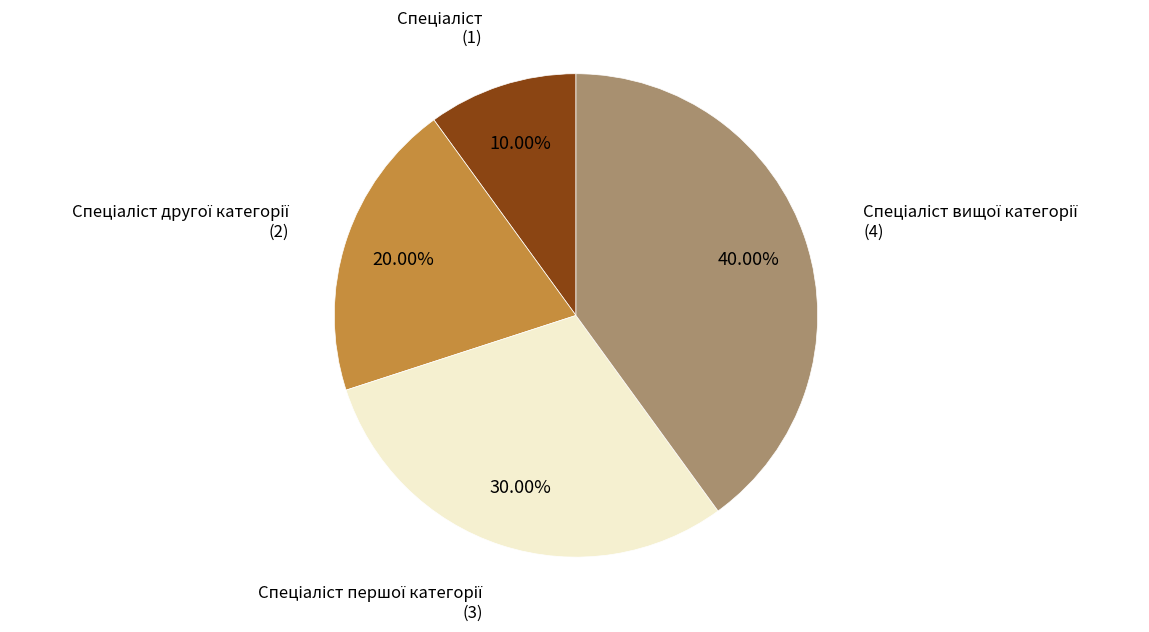

Is there any slice that represents more than half of the pie?

No